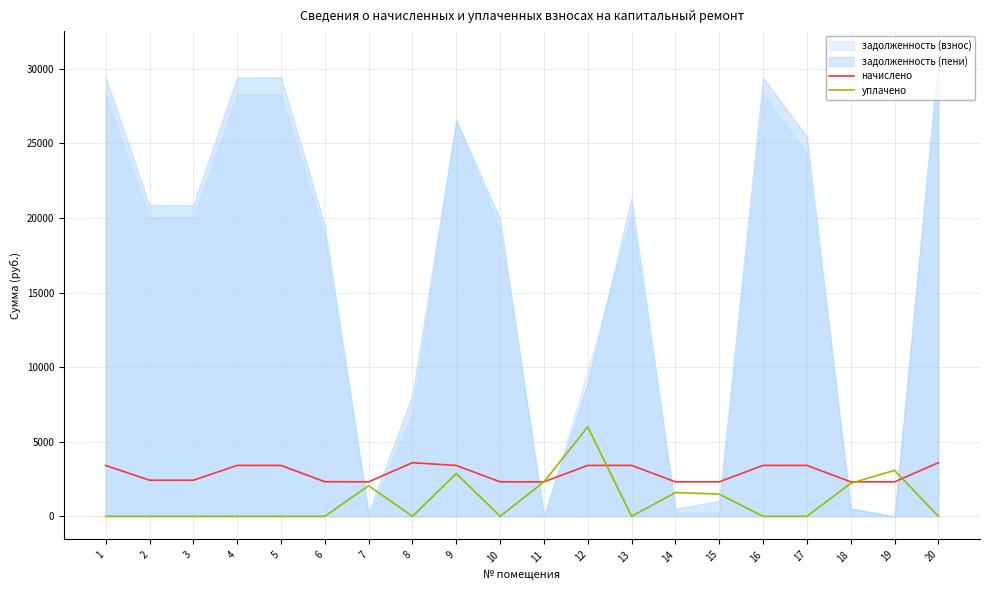

At which category does уплачено reach its first local peak?

7